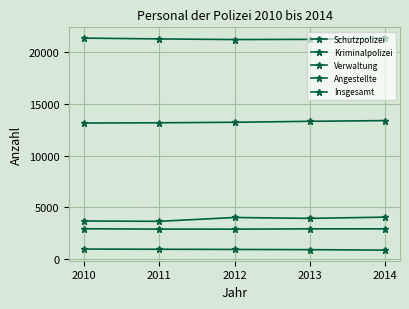

How many series are shown in this chart?

5